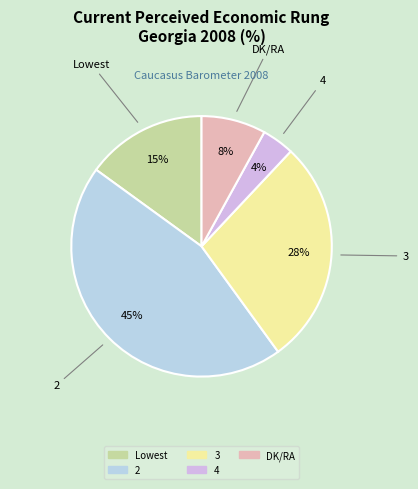

To the nearest percent, what is the difference between the largest and smallest slice percentages?

41%